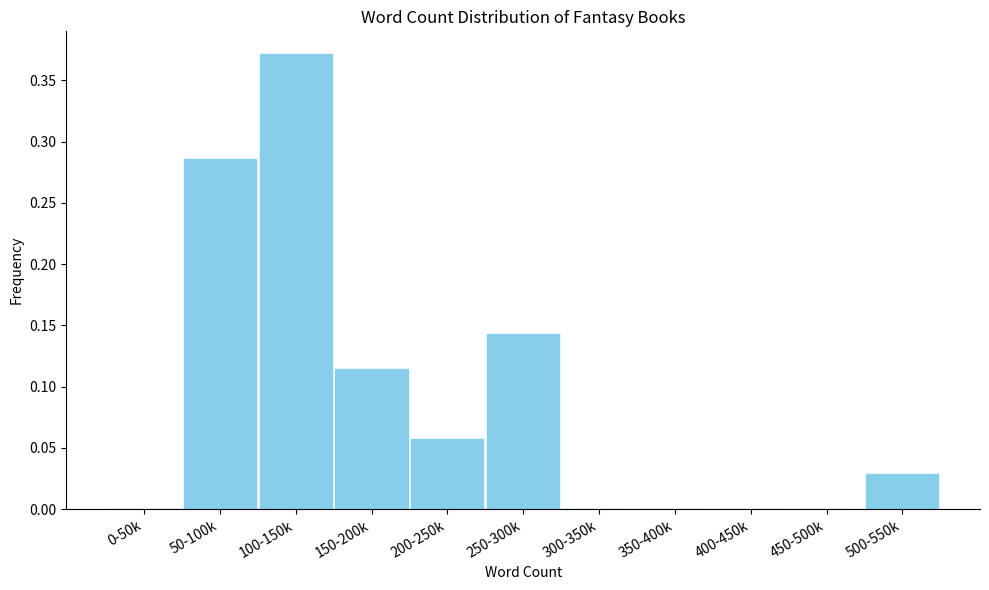

Is it true that the value at 400-450k is 0.0?

True